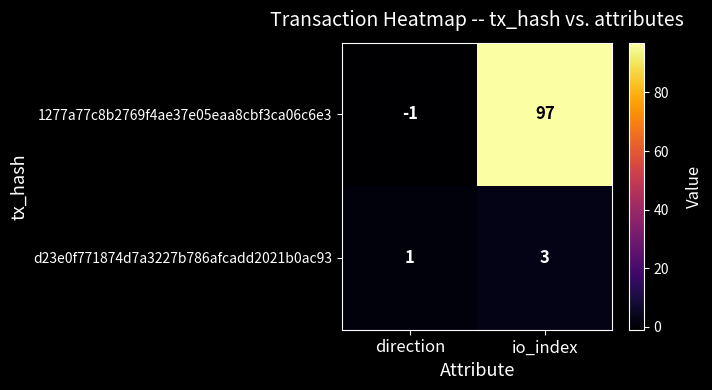

What is the difference between the maximum and minimum values in the 1277a77c8b2769f4ae37e05eaa8cbf3ca06c6e3 series?

98